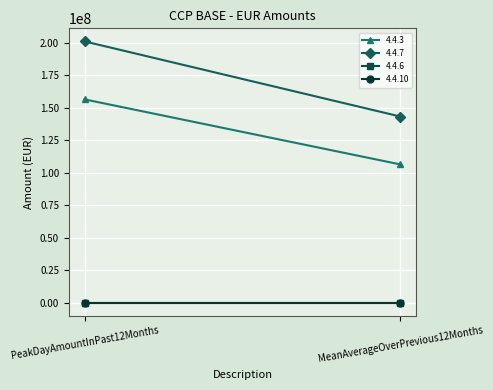

Reading right to left, extract all data points from this chart.

4.4.3: MeanAverageOverPrevious12Months=106443063.8	PeakDayAmountInPast12Months=156511643.3
4.4.7: MeanAverageOverPrevious12Months=143294428.9	PeakDayAmountInPast12Months=201129196.2
4.4.6: MeanAverageOverPrevious12Months=0.0	PeakDayAmountInPast12Months=0.0
4.4.10: MeanAverageOverPrevious12Months=0.0	PeakDayAmountInPast12Months=0.0